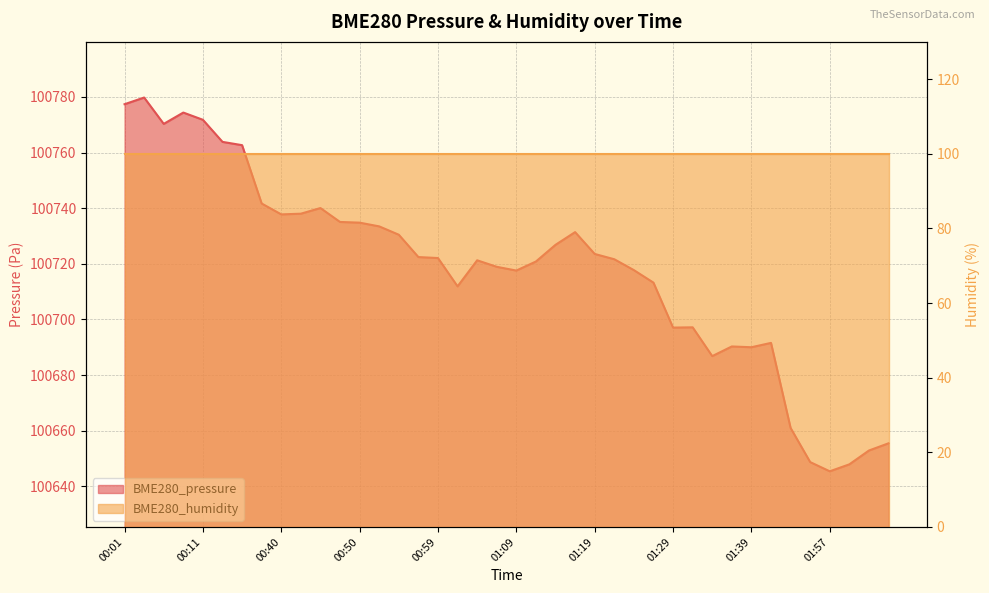

How many points are lower than both their immediate neighbors (excluding endpoints)?

8